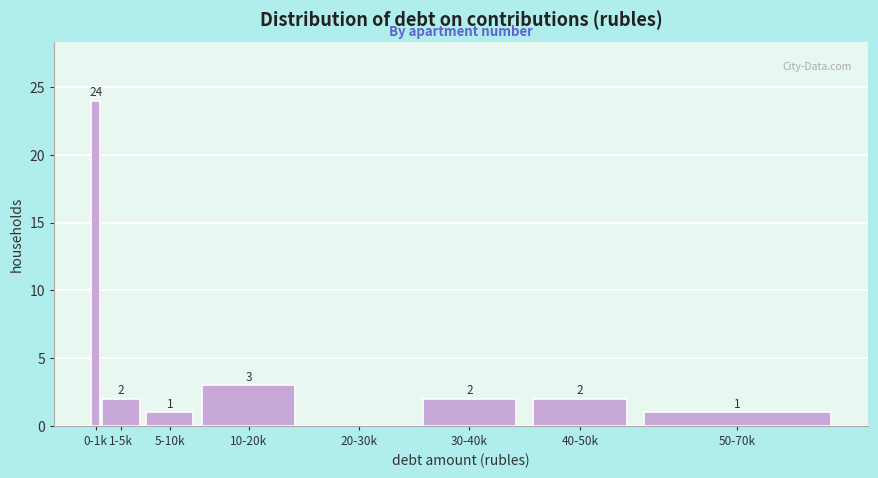

Reading left to right, what are all the values shown in this chart?

0-1k=24	1-5k=2	5-10k=1	10-20k=3	20-30k=0	30-40k=2	40-50k=2	50-70k=1